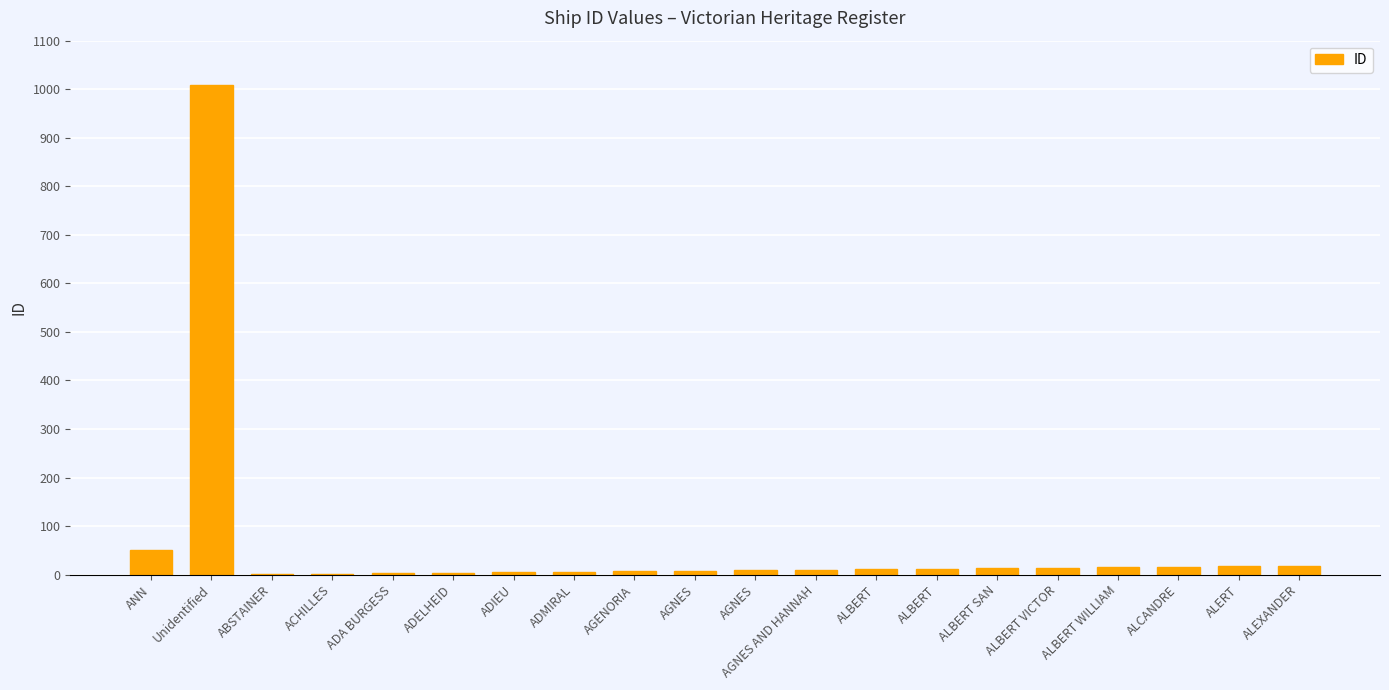

Is it true that the value at ALERT is 7?

False